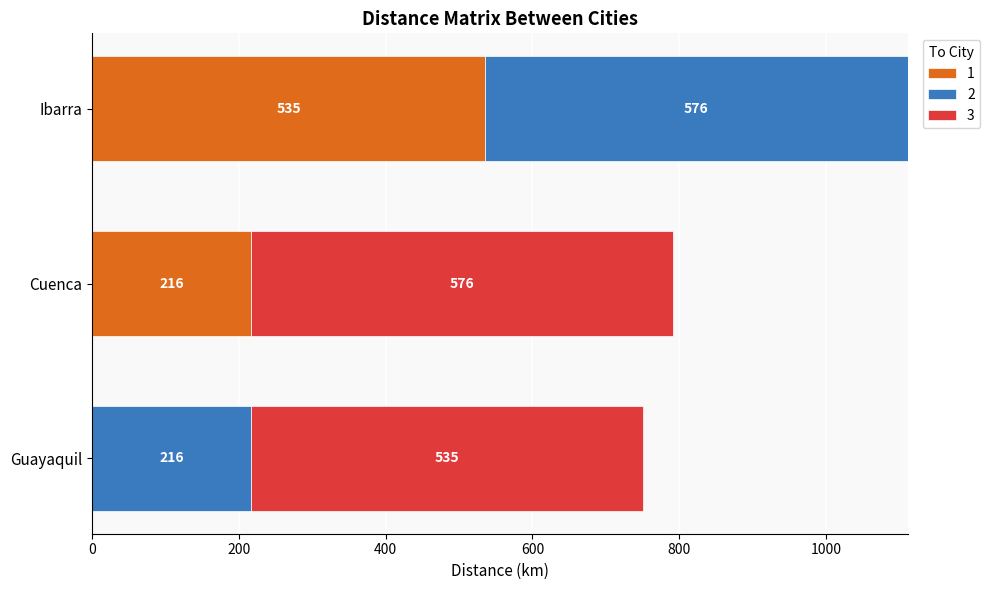

Is it true that 1 equals 901 at Ibarra?

False